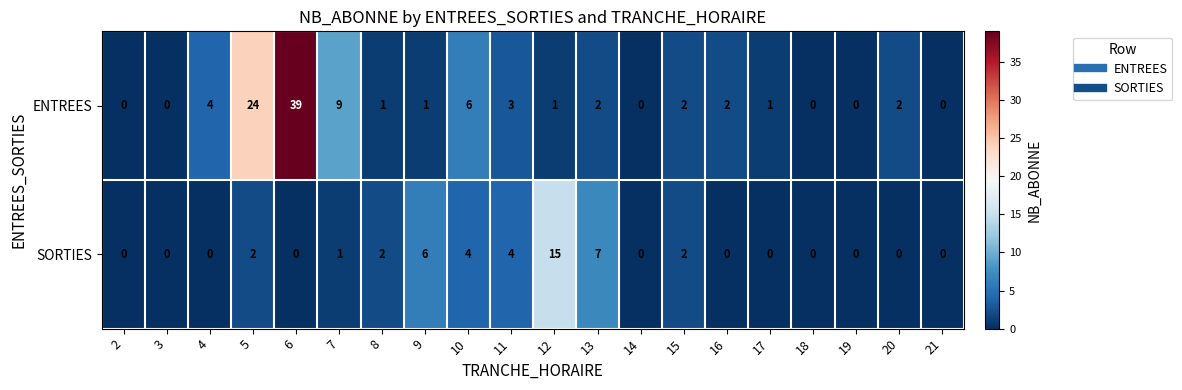

How many categories are shown in the chart?

20